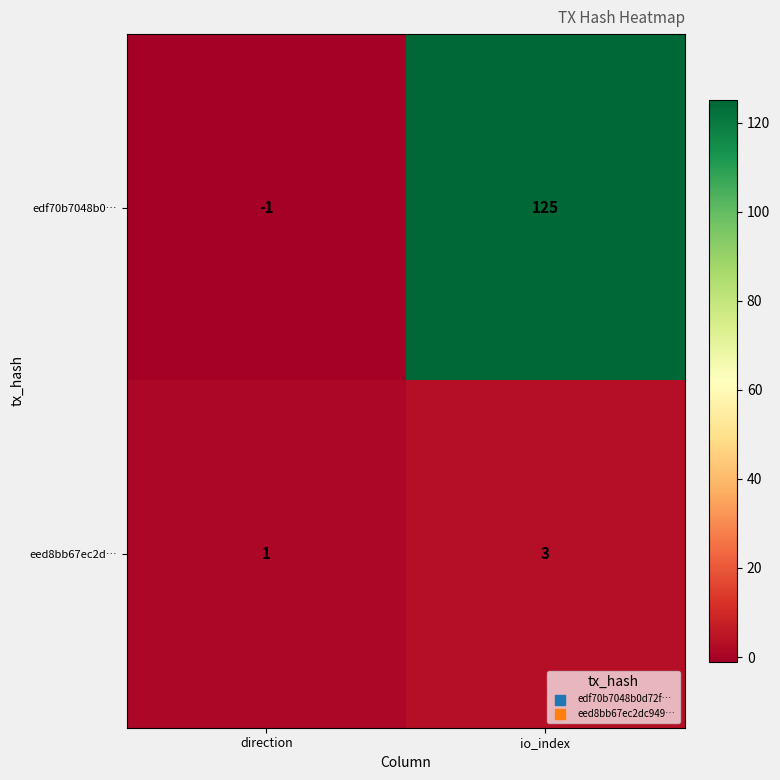

What is the difference between the highest and lowest values at direction?

2